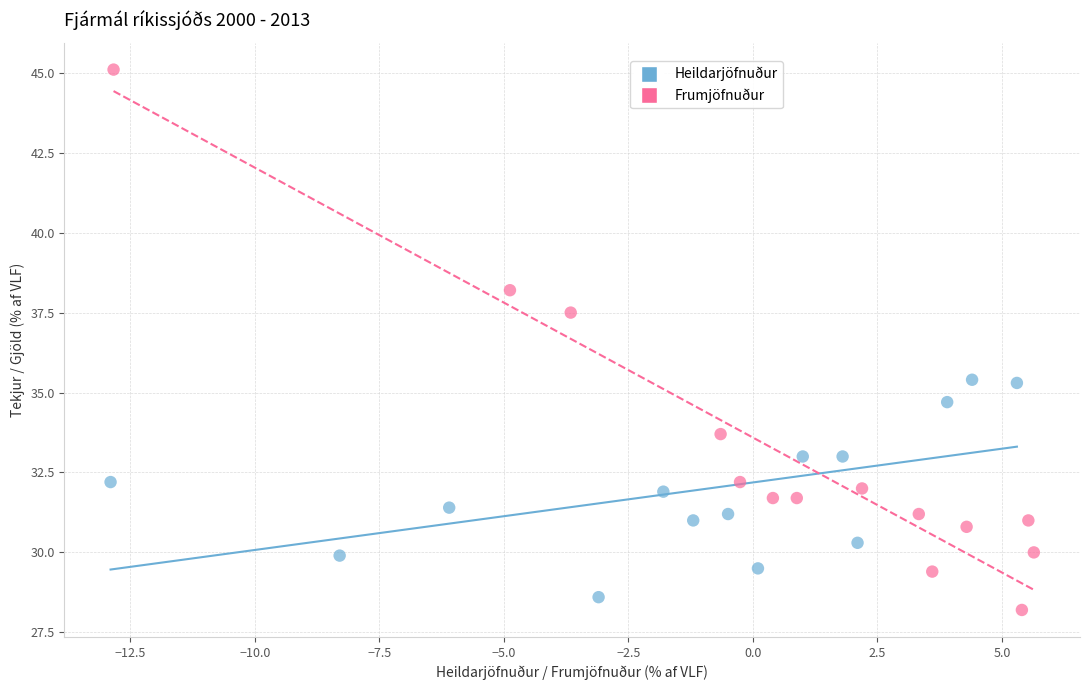

Which series has the widest spread of Y values?

Frumjöfnuður